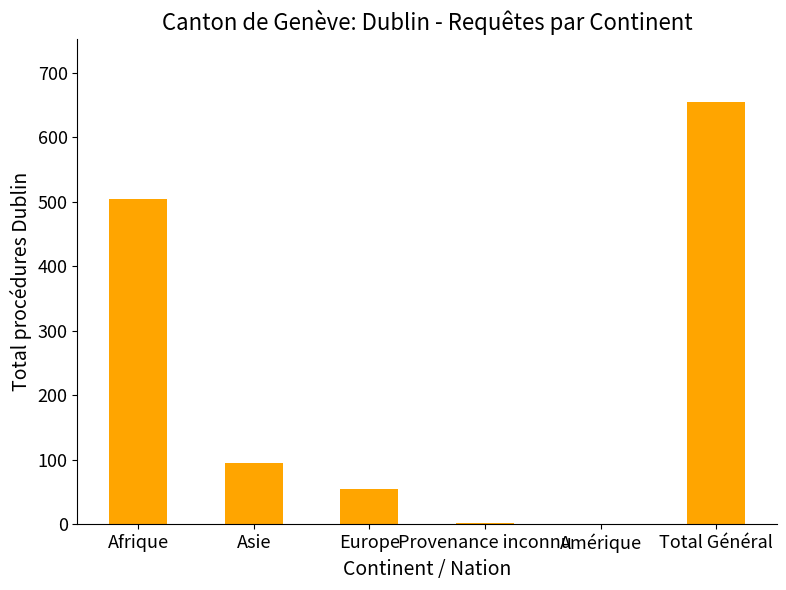

What is the change in value from Provenance inconnu to Amérique?

-2